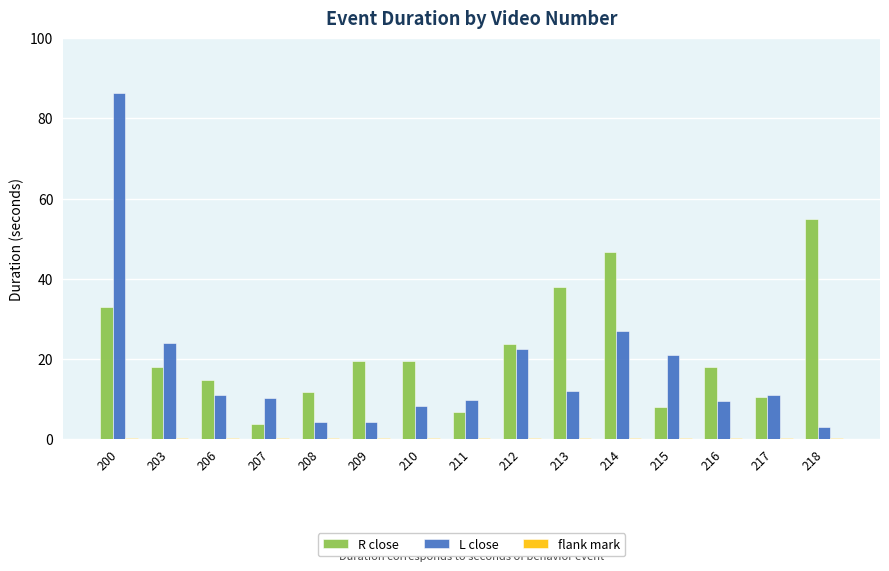

How many groups of bars are there?

15